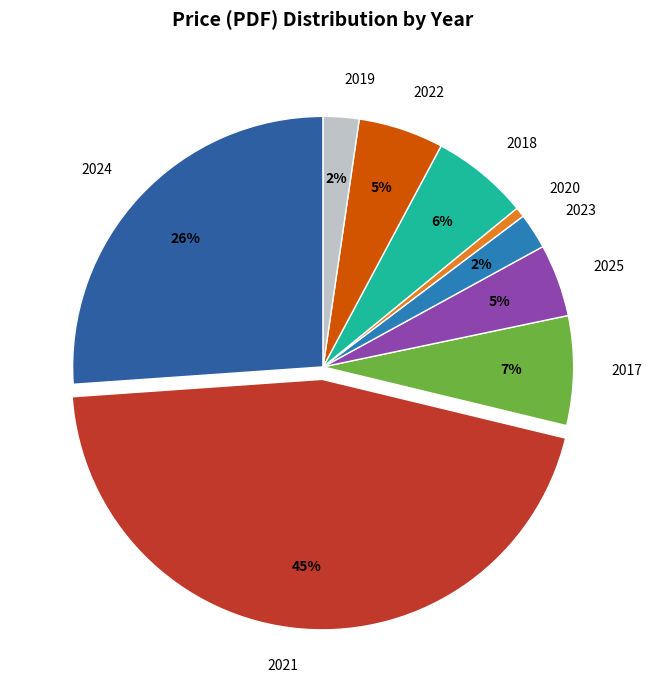

Which category has the smallest portion of the pie?

2020